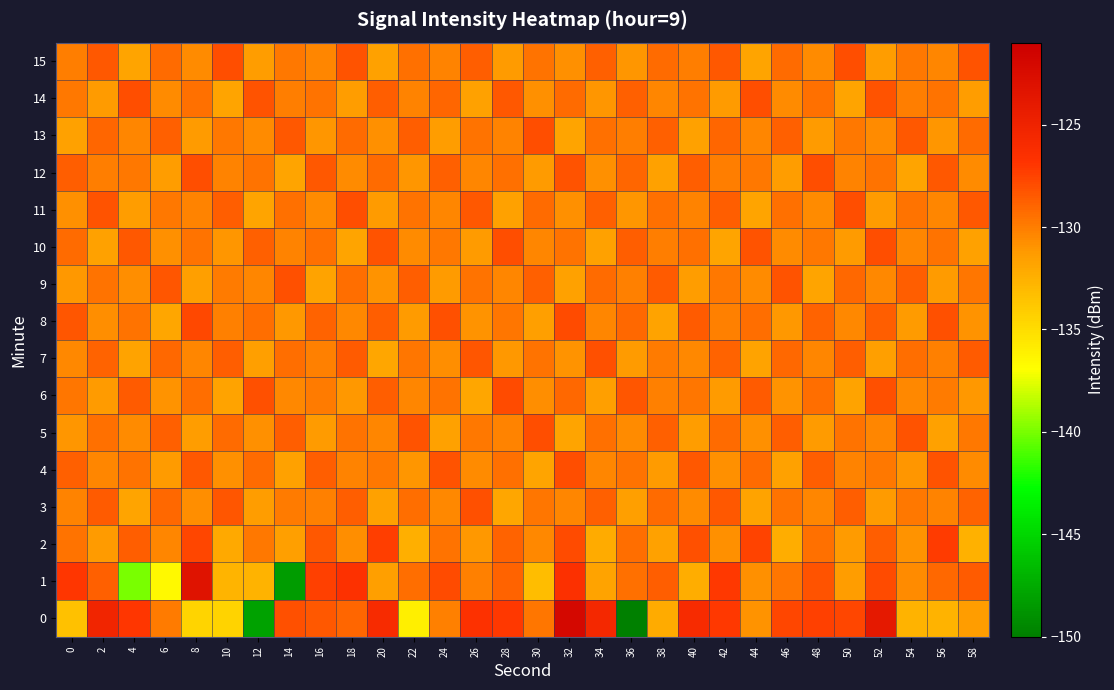

Which has a higher value, 44 or 0?

44